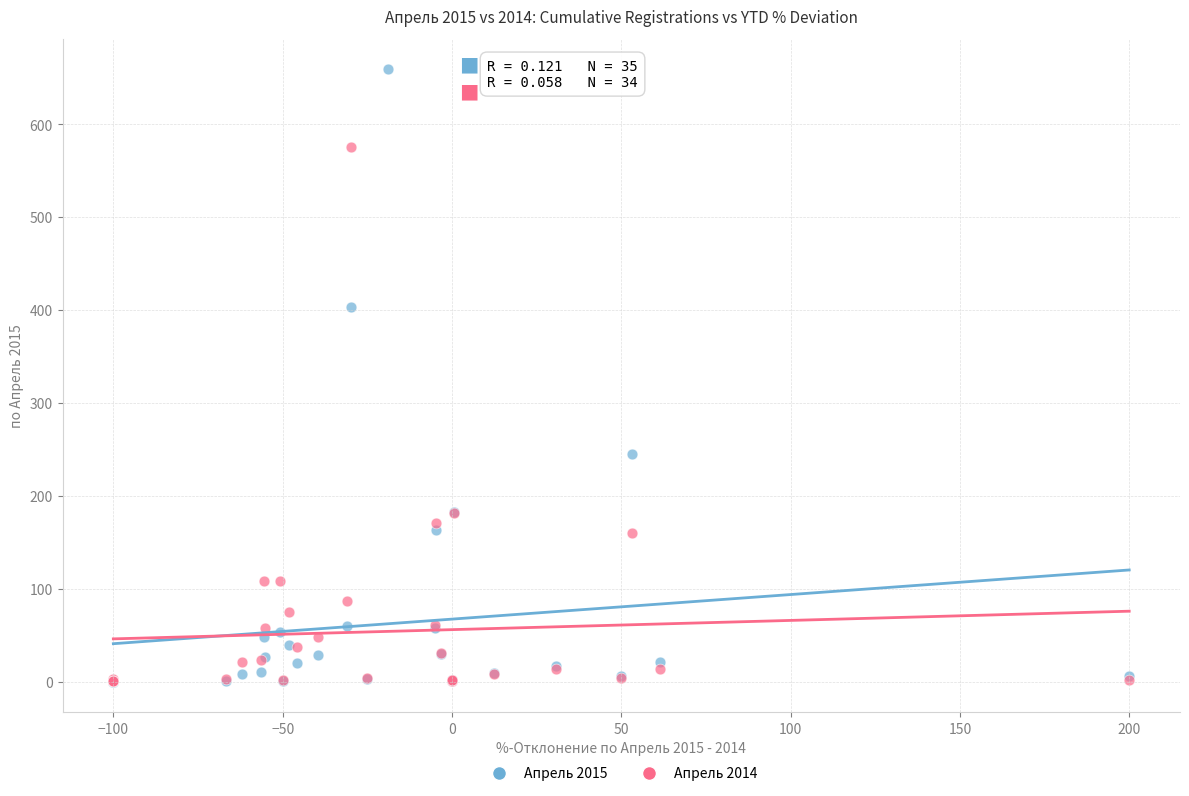

Which series has the largest Y range (max minus min)?

Апрель 2015